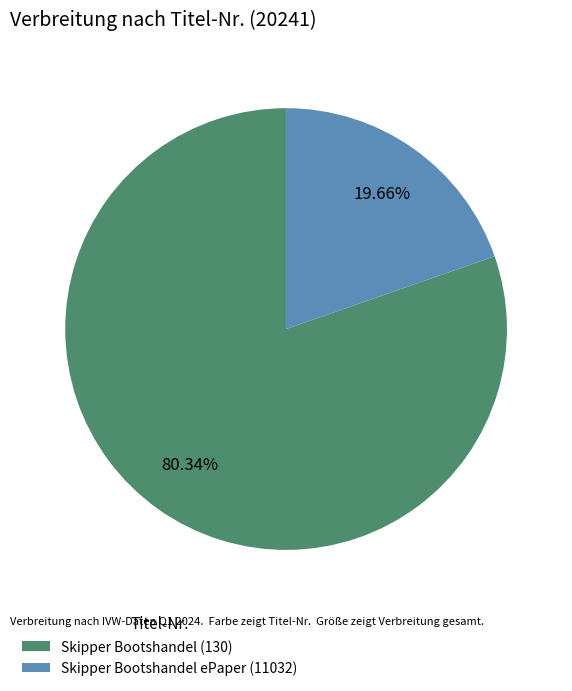

What is the majority slice?

Skipper Bootshandel (130)